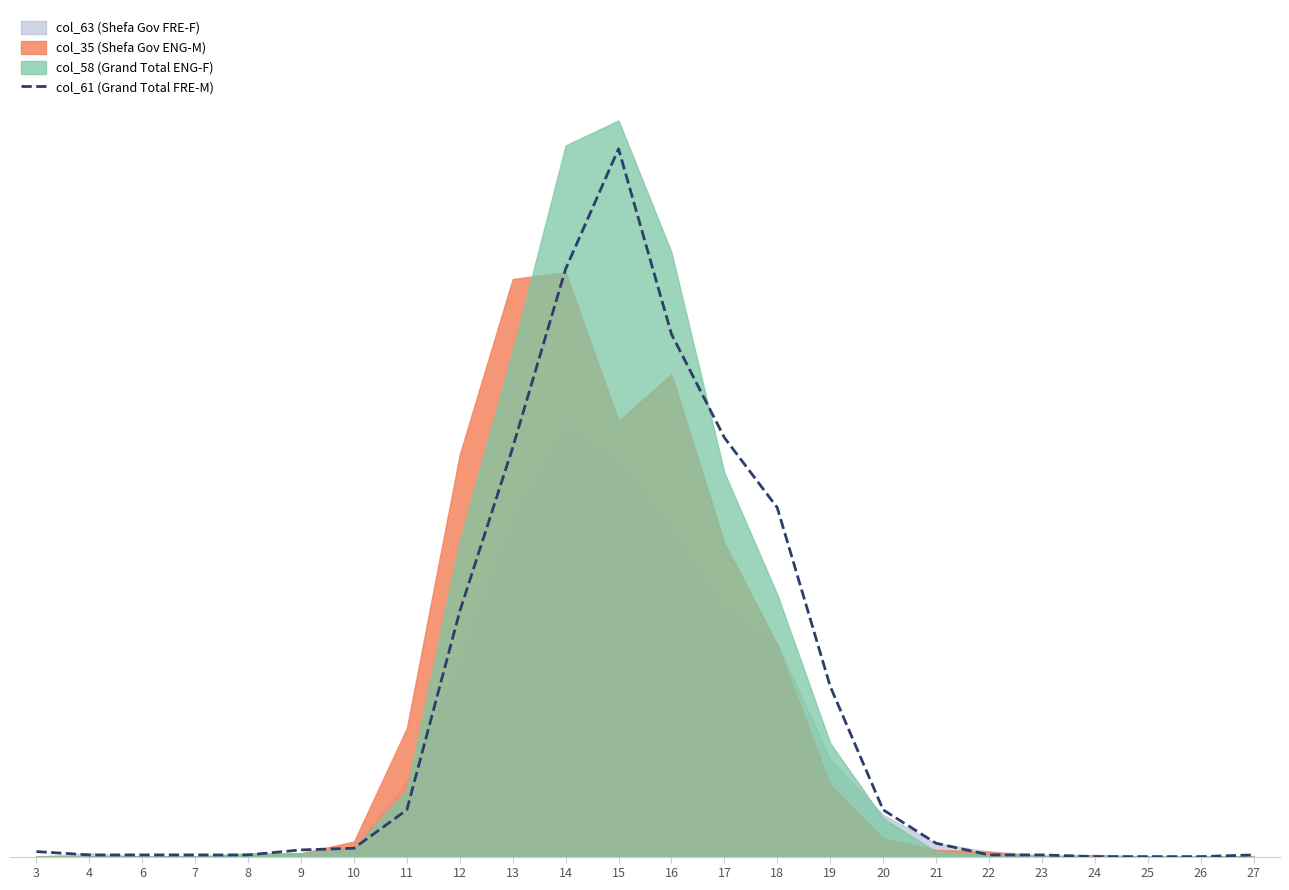

Which category has the lowest value across all series?

24